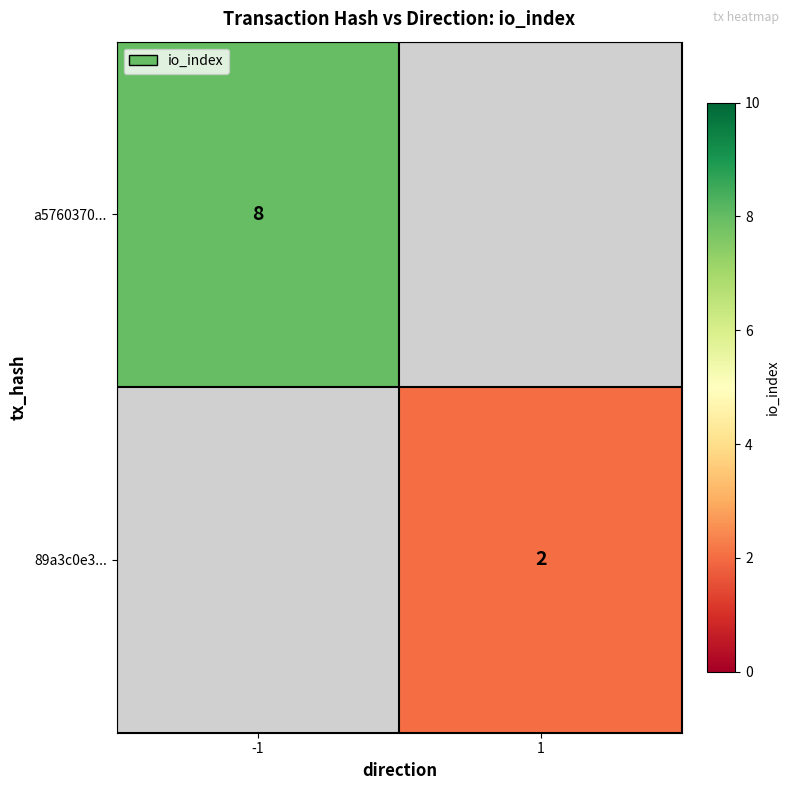

The 89a3c0e3... series shows 3 at 1. True or false?

False